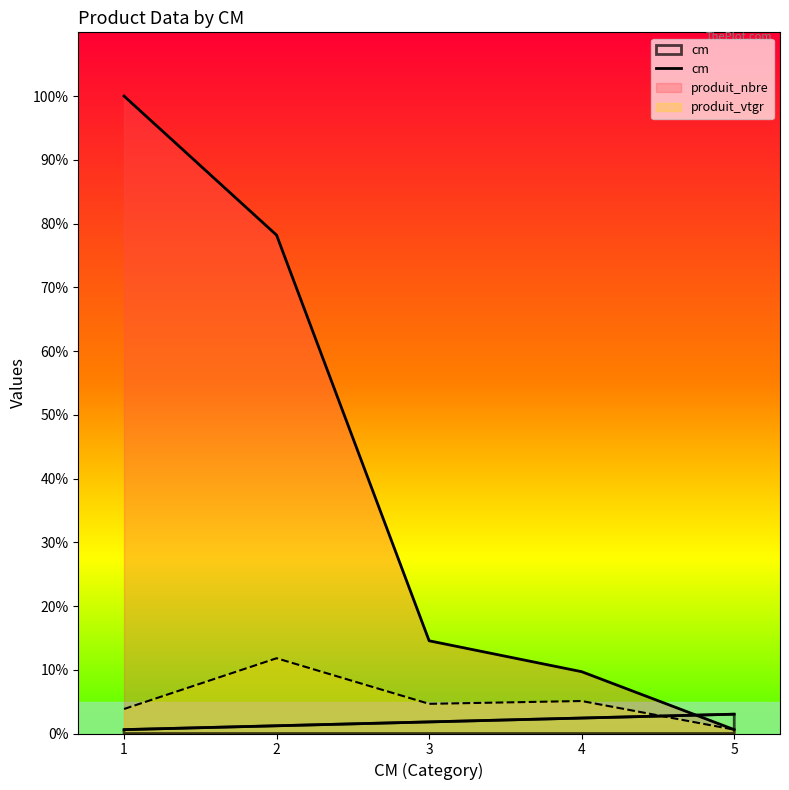

Between 1 and 4, which is larger?

4